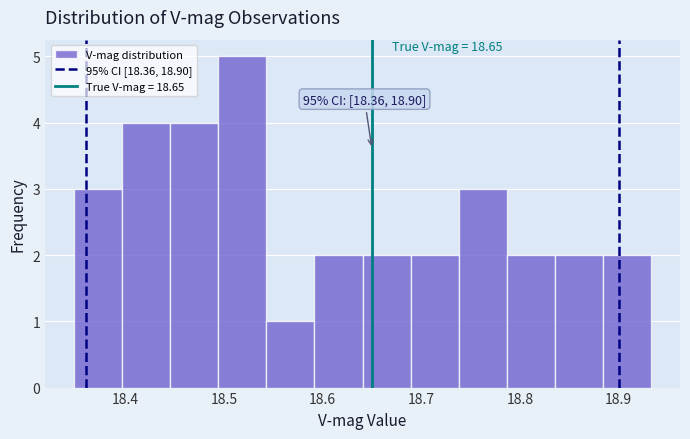

Which range on the x-axis has the tallest bar?

18.49 to 18.54